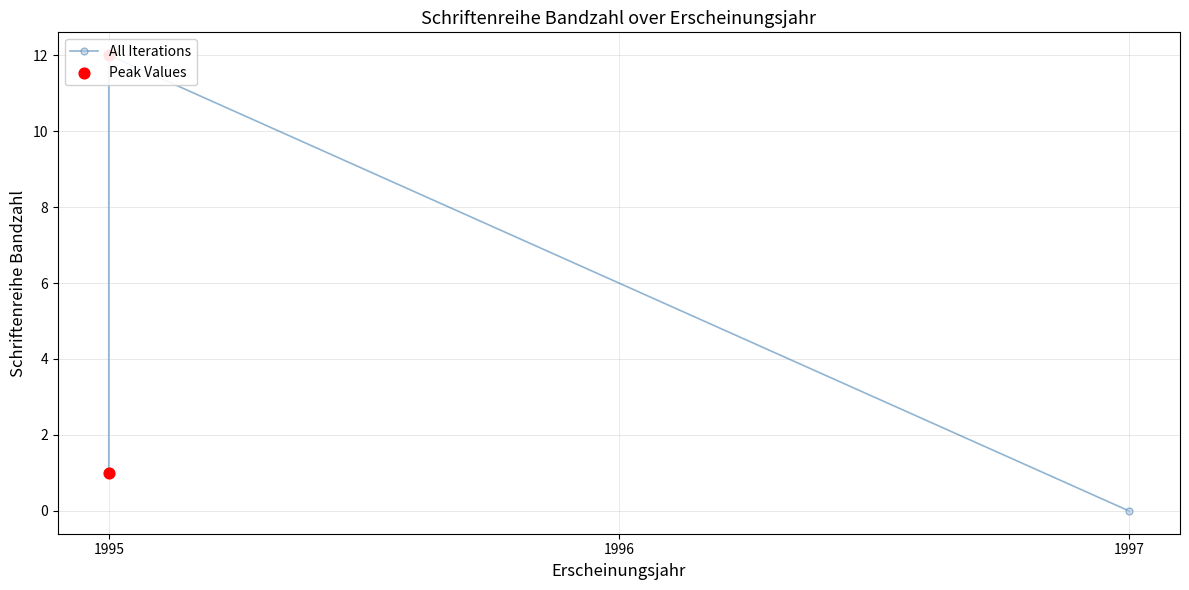

Approximately how many times larger is the value at 1995 compared to 1995?

0.1